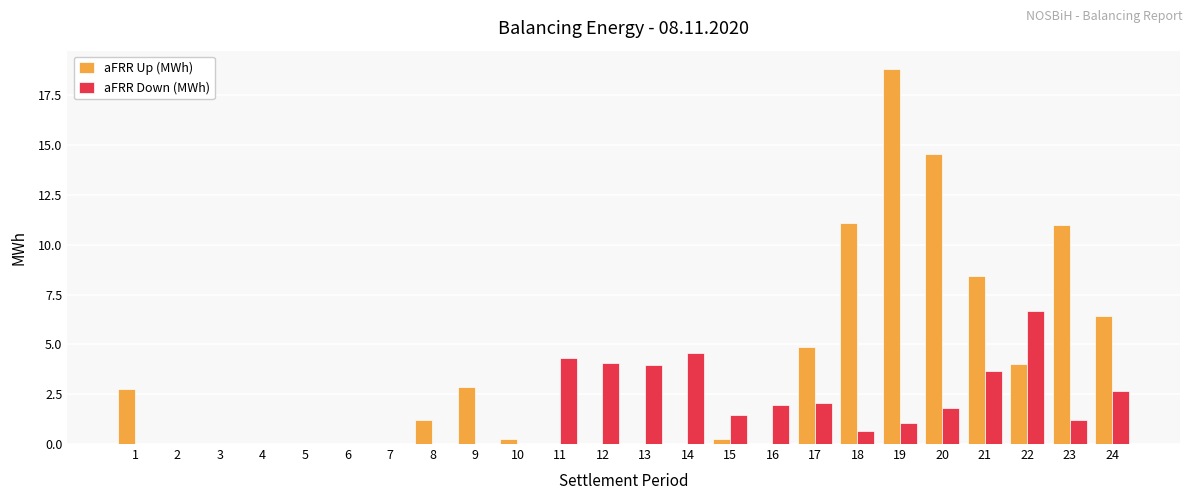

What is the approximate value of aFRR Down (MWh) at 13?

4.0